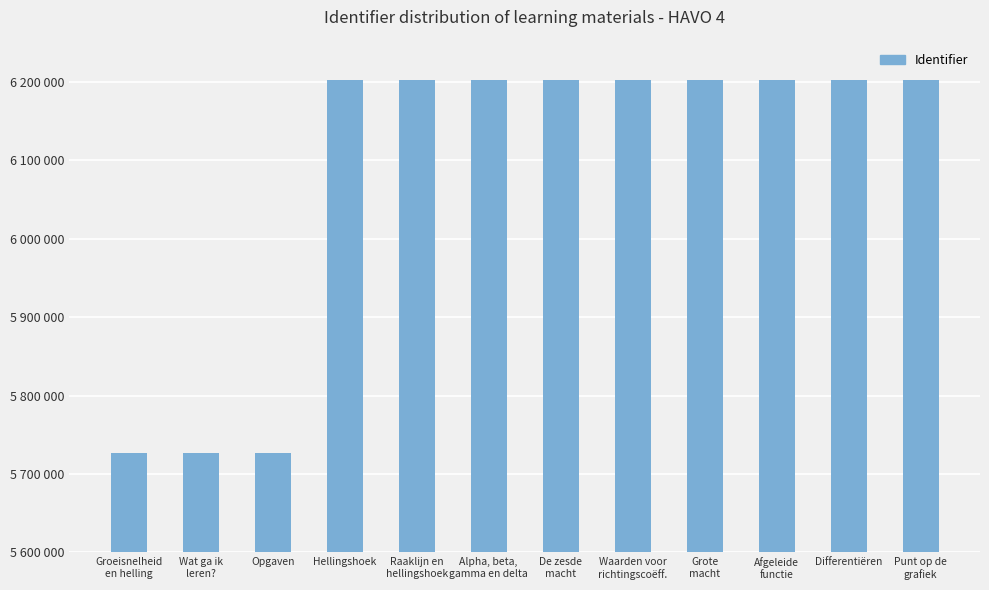

What is the label of the 10th bar from the right?

Opgaven